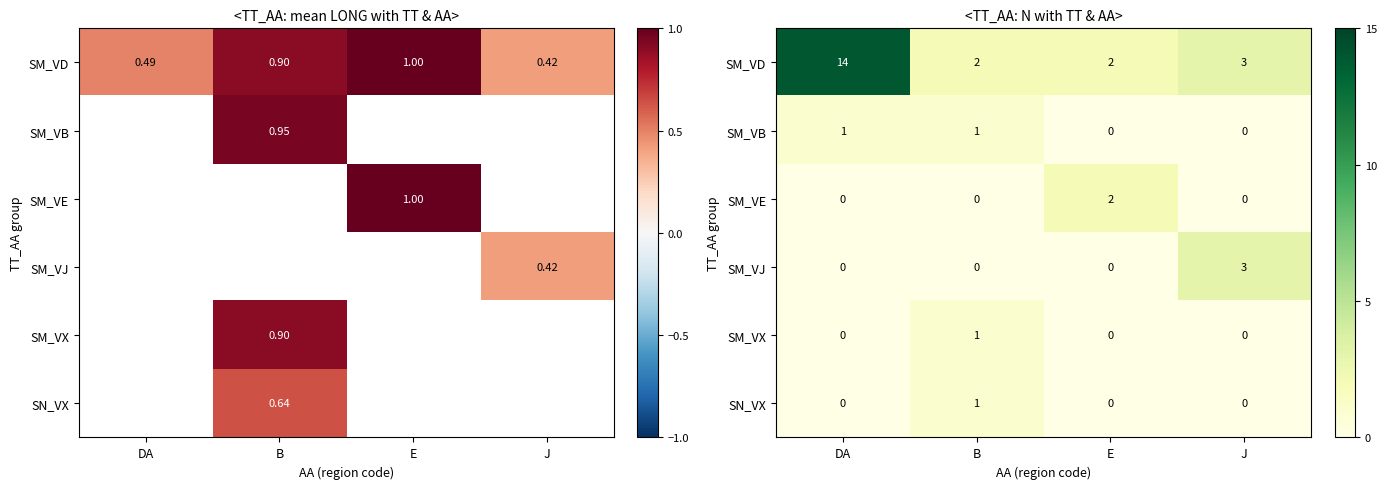

Count the SN_VX values in the range 0 to 1.

4